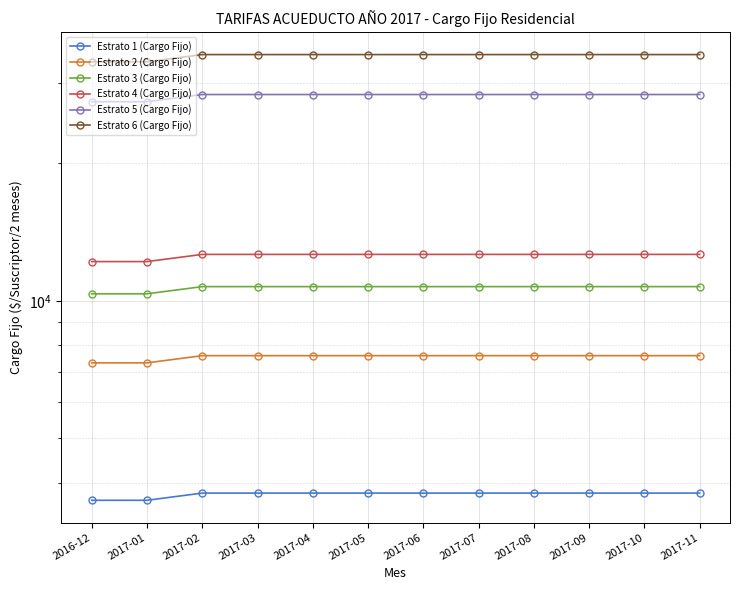

What is the value of the Estrato 4 (Cargo Fijo) point at the 12th from the left?

12644.0